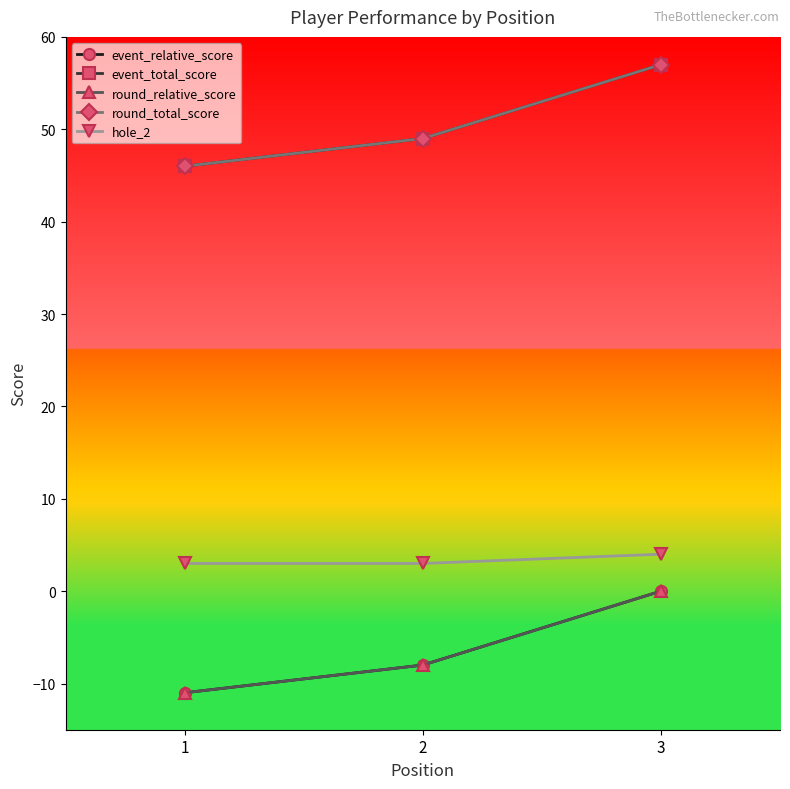

How many hole_2 values are between 3 and 4?

3